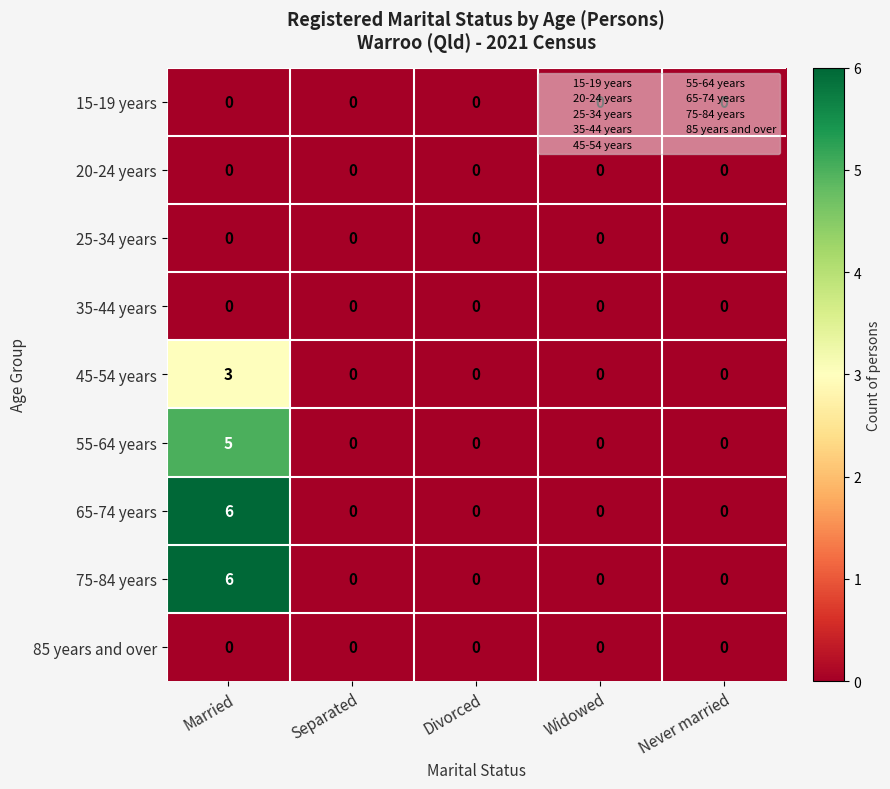

The value of 35-44 years at Widowed is 0. True or false?

True